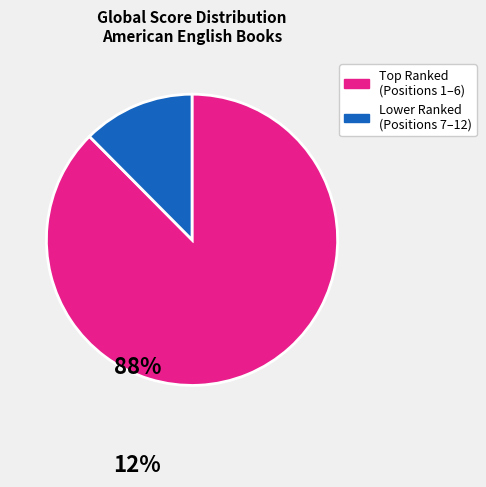

Is there any slice that represents more than half of the pie?

Yes